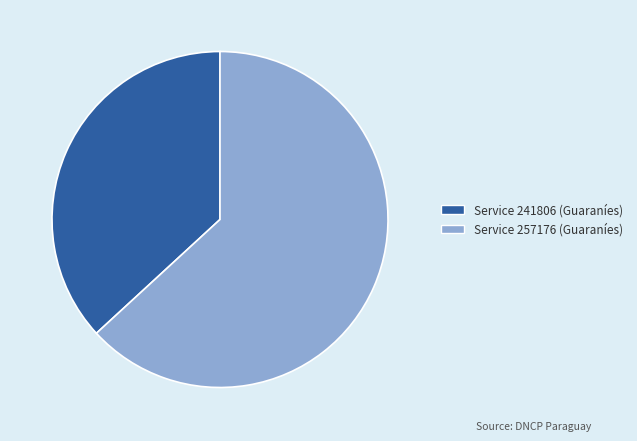

How many segments does this pie chart have?

2